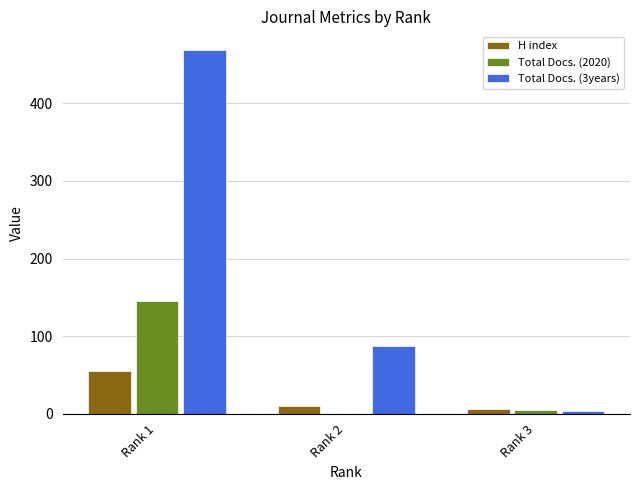

At which label does H index first exceed 10?

Rank 1